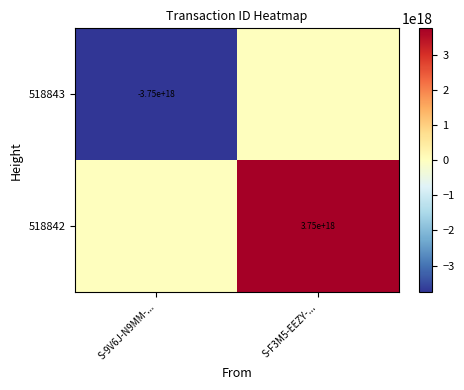

Rank the series by their average value, from highest to lowest.

518842, 518843